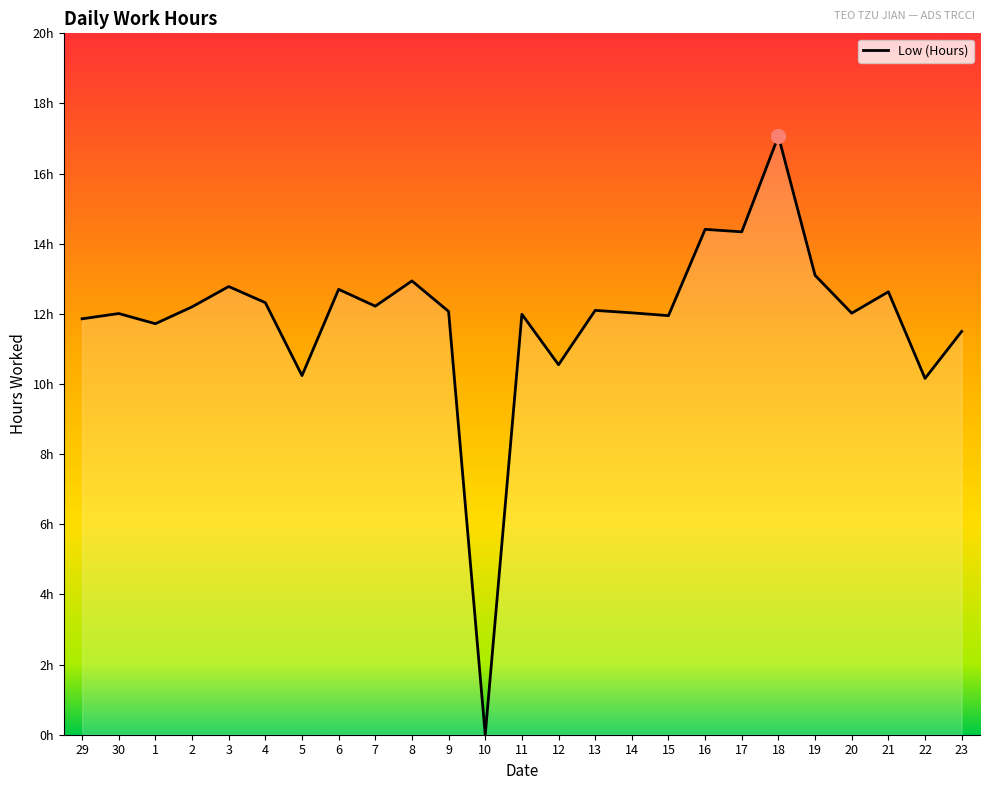

List the labels in order of value, smallest first.

10, 22, 5, 12, 23, 1, 29, 15, 11, 30, 20, 14, 9, 13, 2, 7, 4, 21, 6, 3, 8, 19, 17, 16, 18